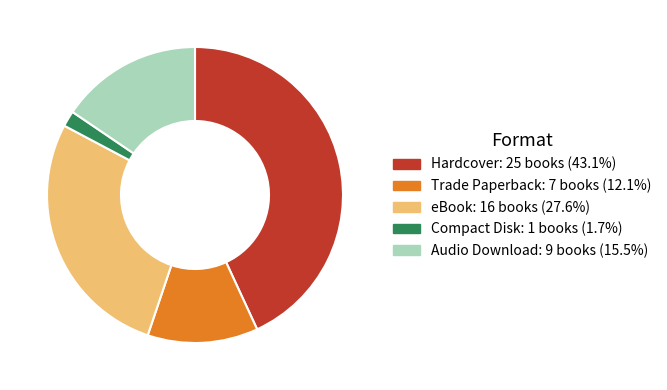

The Hardcover slice represents 36% of the pie. True or false?

False